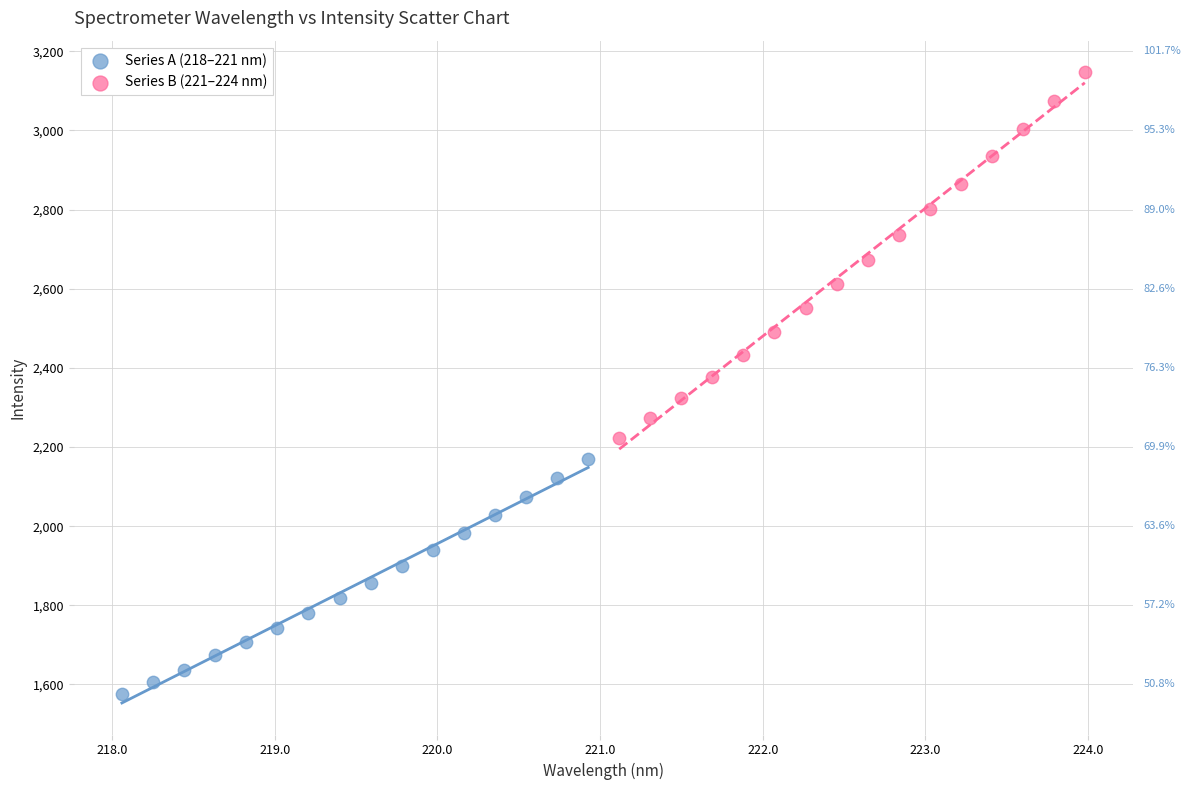

What are all the series names shown in the legend?

Series A (218–221 nm), Series B (221–224 nm)